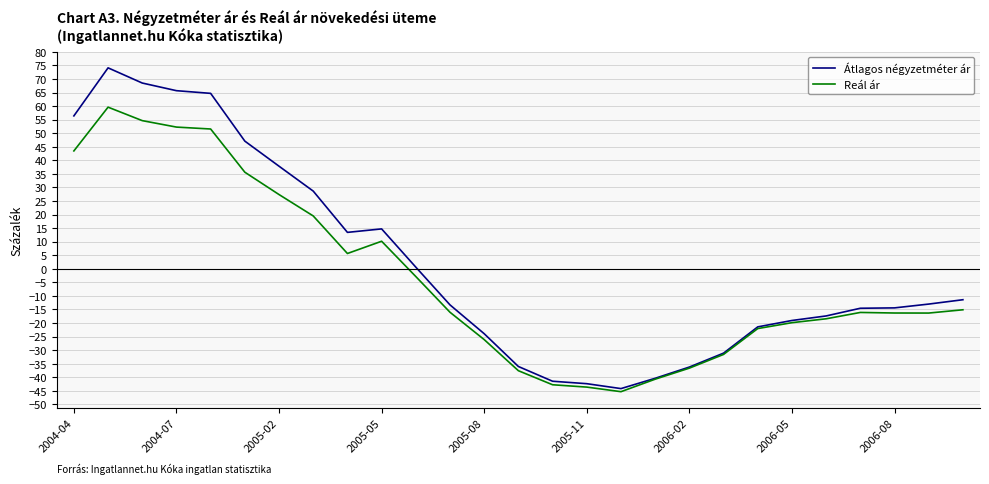

What are all the series names shown in the legend?

Átlagos négyzetméter ár, Reál ár